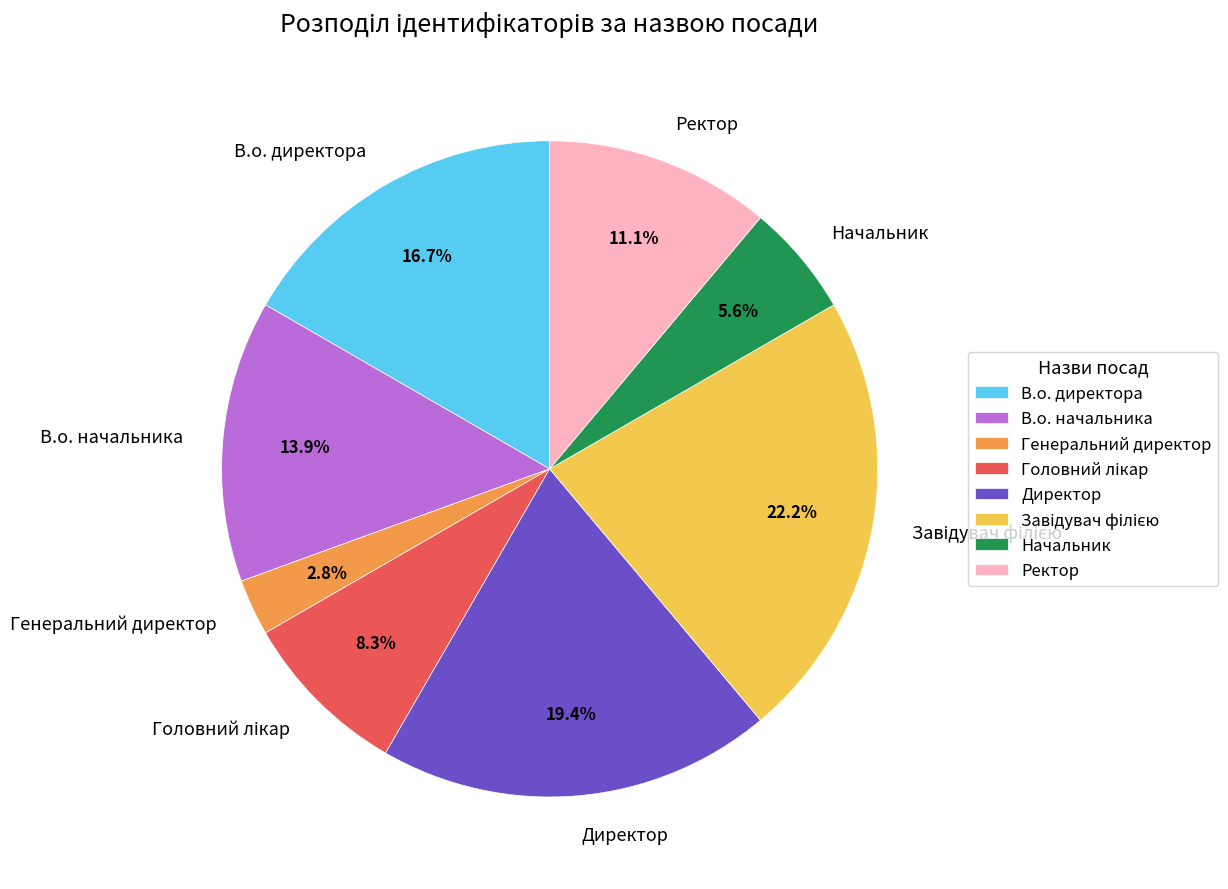

To the nearest percent, what portion does Директор represent?

19%